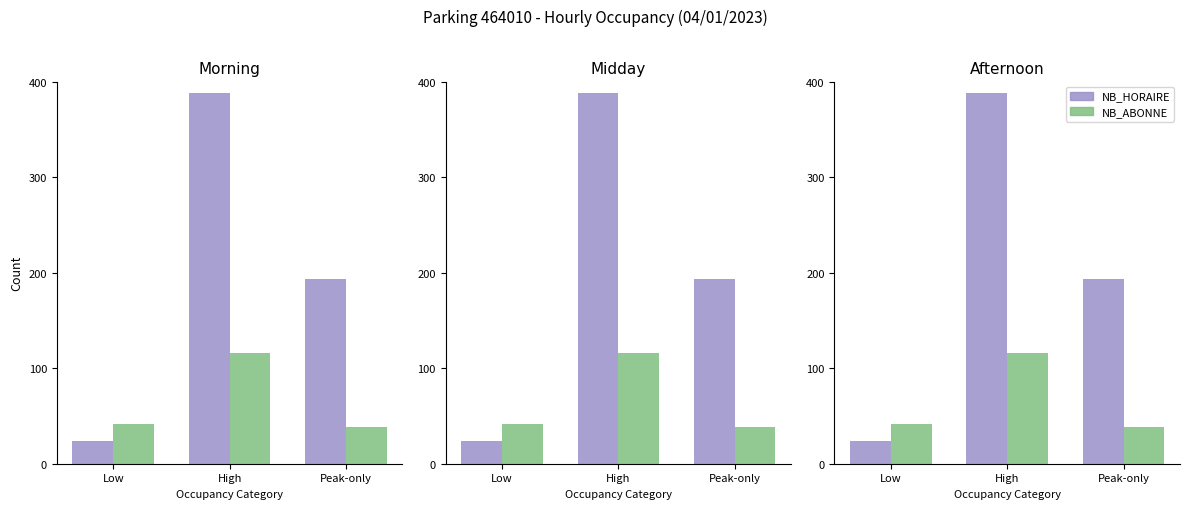

What is the sum of the NB_ABONNE values at Peak-only and Low?

80